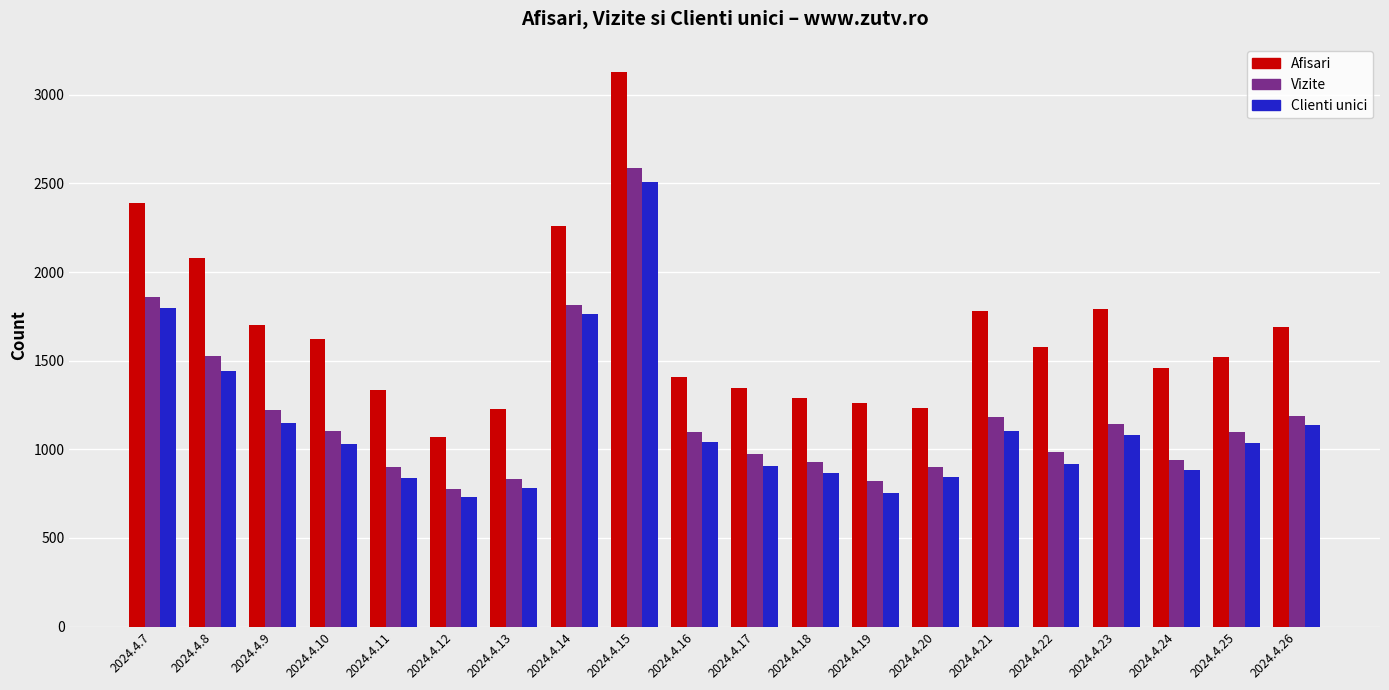

What is the value of the Vizite bar at the 19th from the left?

1099